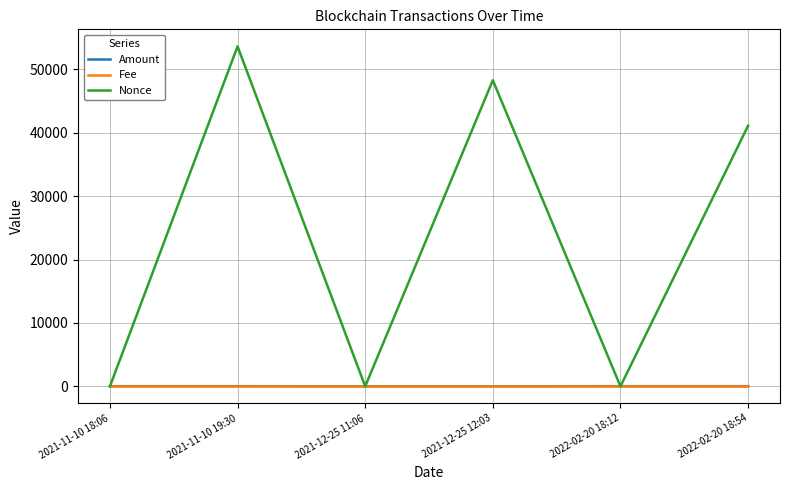

The value of Nonce at 2022-02-20 18:12 is -16903.9. True or false?

False